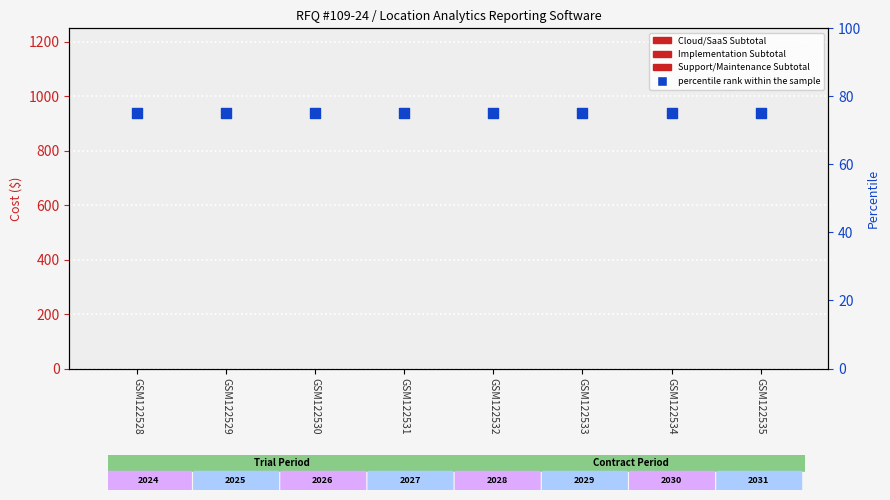

Which series has the largest Y range (max minus min)?

Cloud/SaaS Subtotal